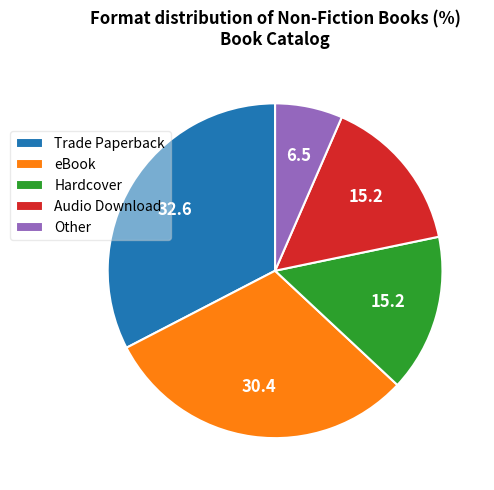

Is there any slice that represents more than half of the pie?

No